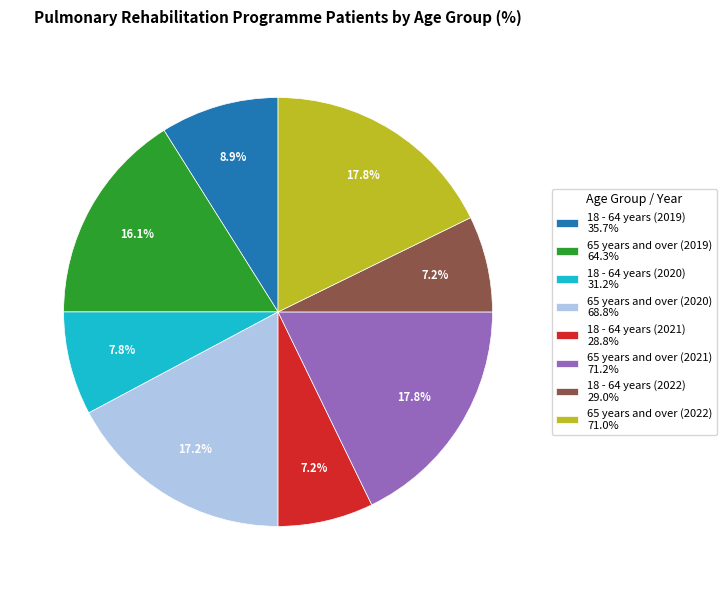

To the nearest percent, what portion does 18 - 64 years (2021) represent?

7%